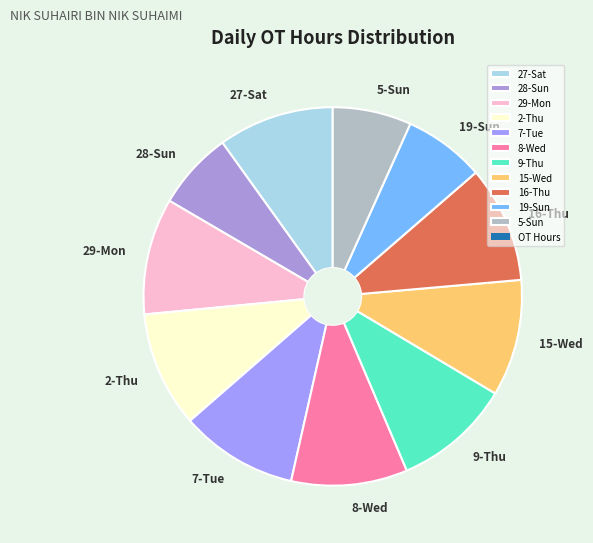

Combined, do 7-Tue and 27-Sat account for over 50%?

No